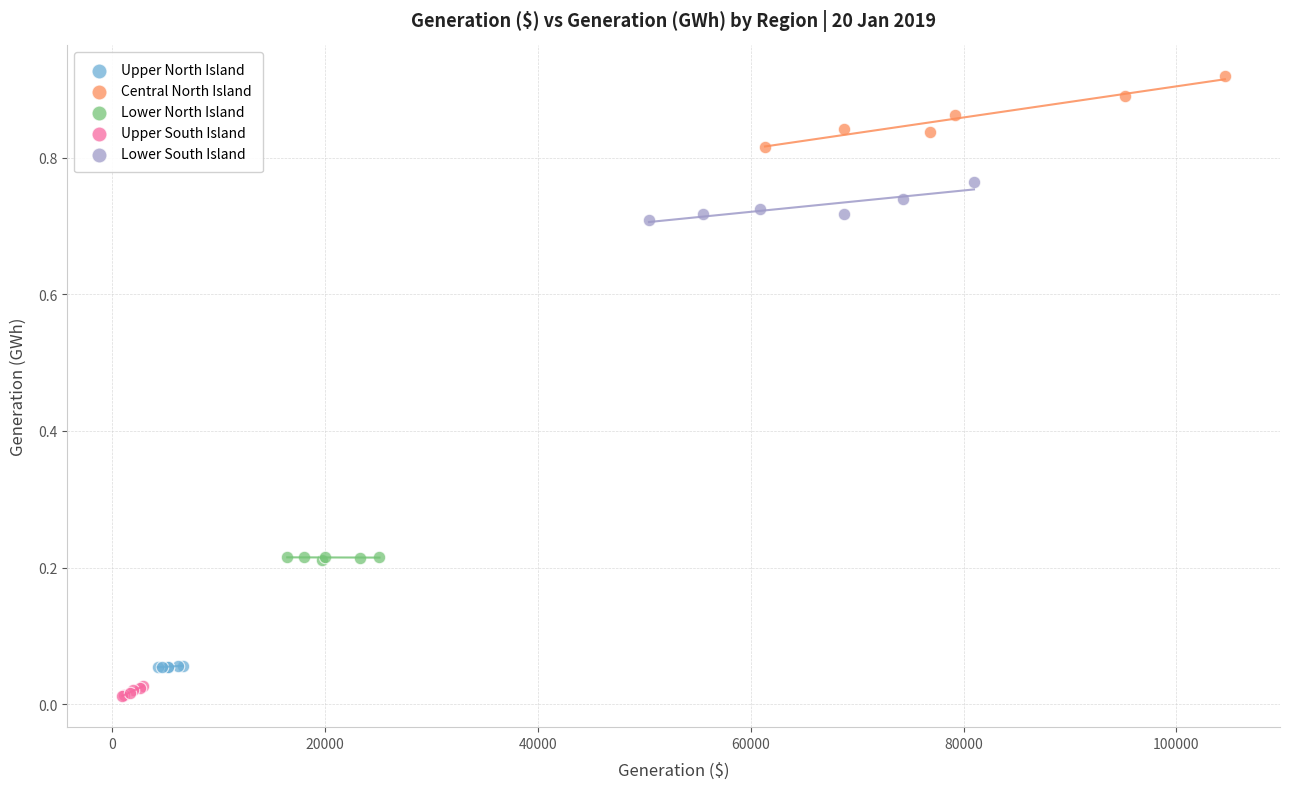

Which series has the largest Y range (max minus min)?

Central North Island